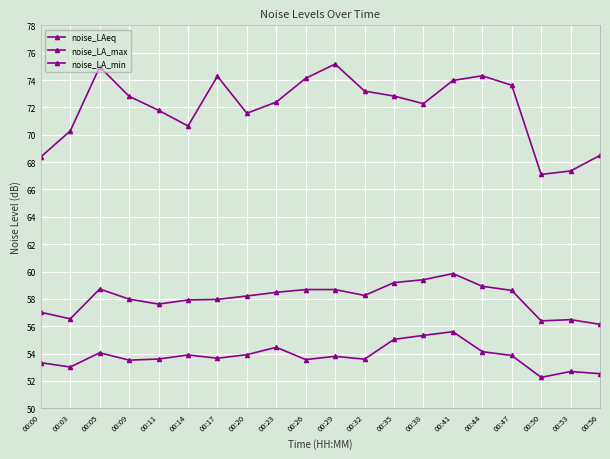

How many distinct data groups are displayed?

3